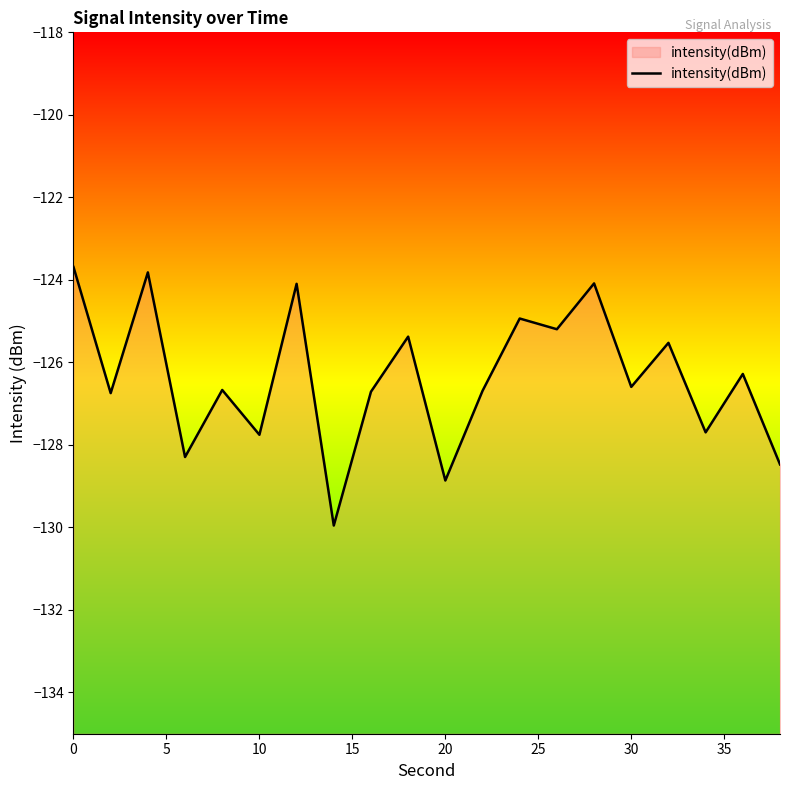

What is the minimum value shown in the chart?

-130.0